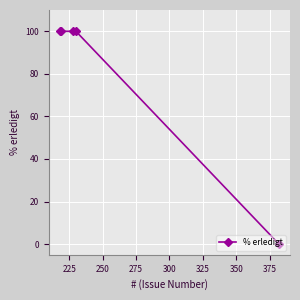

Count the number of data series in this chart.

1